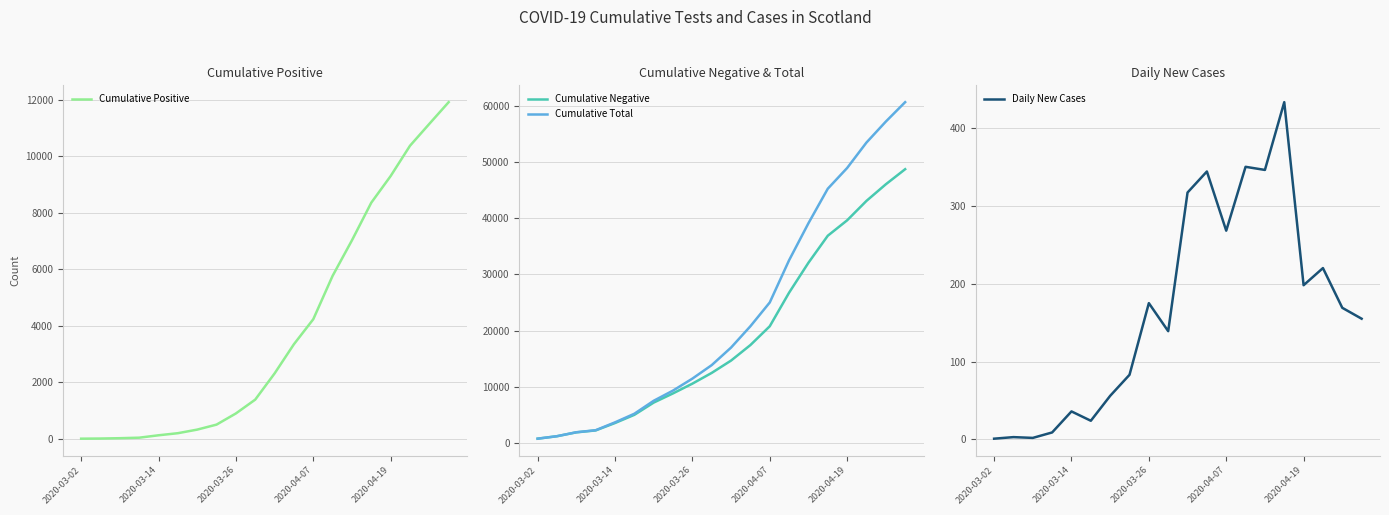

Is it true that Cumulative Total equals 53447 at 17?

True